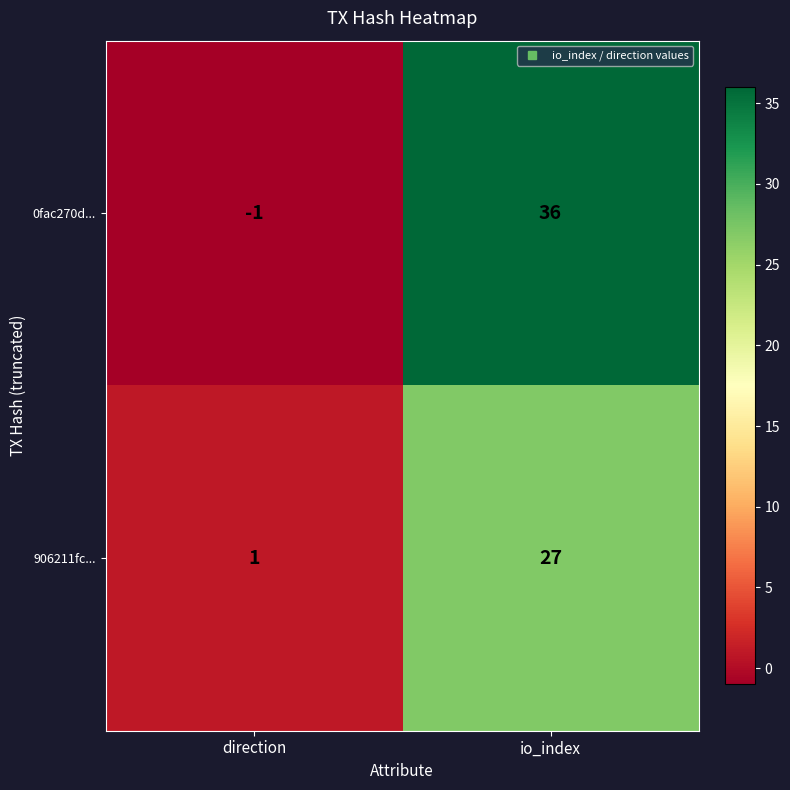

What is the maximum value for 0fac270d...?

36